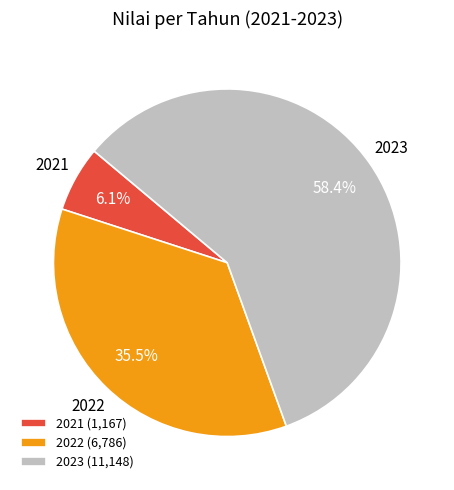

Count the number of slices in the pie.

3